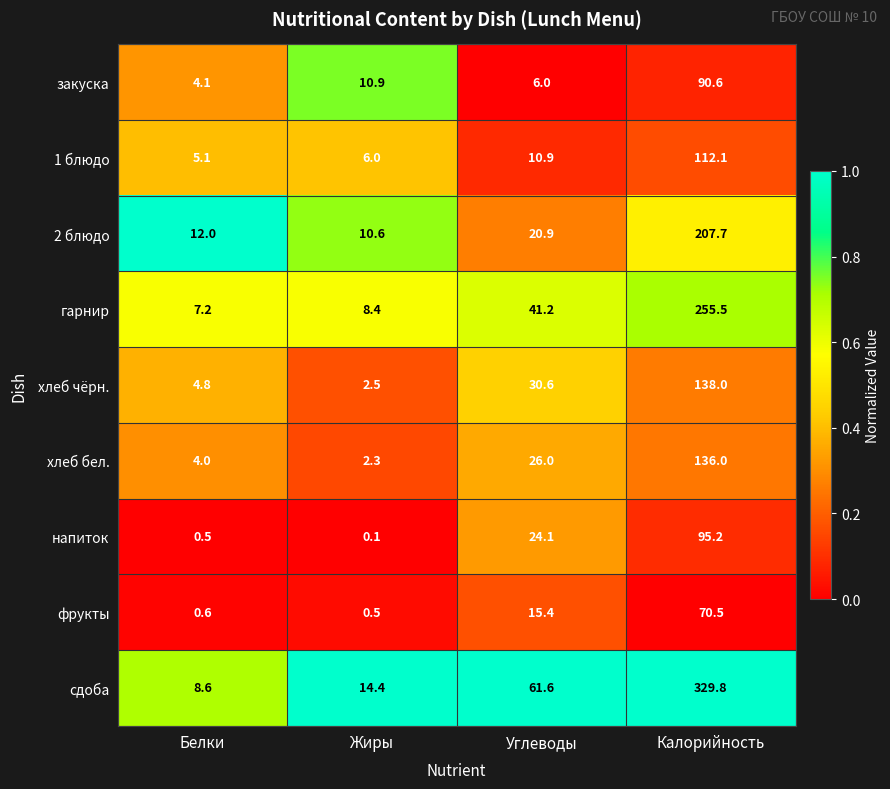

What is the difference between the highest and lowest values at Жиры?

14.3